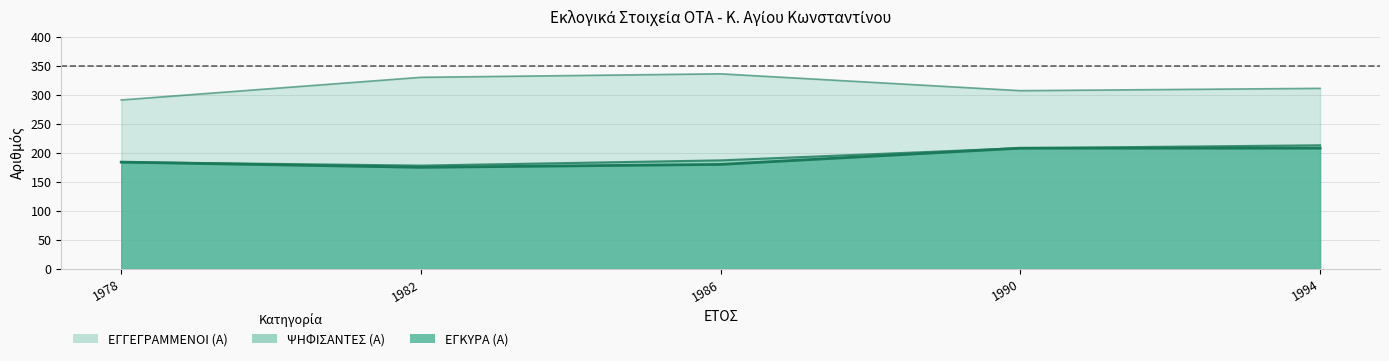

Reading left to right, list all the values displayed in this chart.

ΕΓΓΕΓΡΑΜΜΕΝΟΙ (Α): 1978=291	1982=330	1986=336	1990=307	1994=311
ΨΗΦΙΣΑΝΤΕΣ (Α): 1978=184	1982=178	1986=187	1990=208	1994=213
ΕΓΚΥΡΑ (Α): 1978=184	1982=175	1986=180	1990=208	1994=208